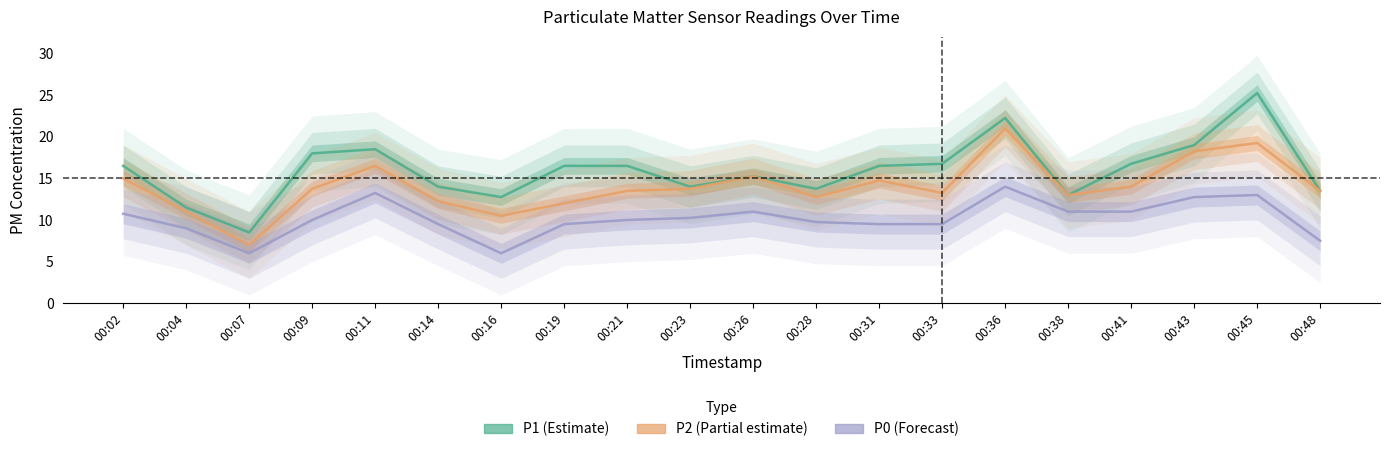

Which series changed the most between 00:16 and 00:26?

P0 (Forecast)